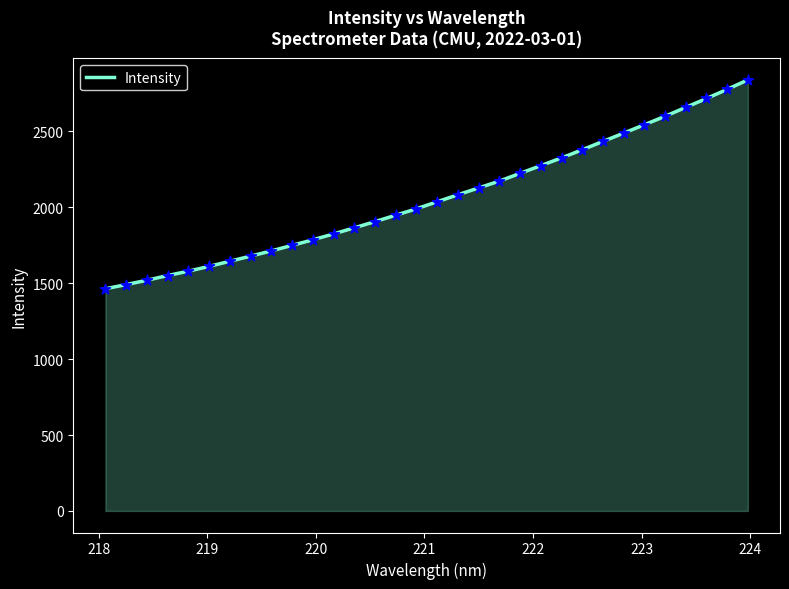

What is the greatest value displayed?

2838.3